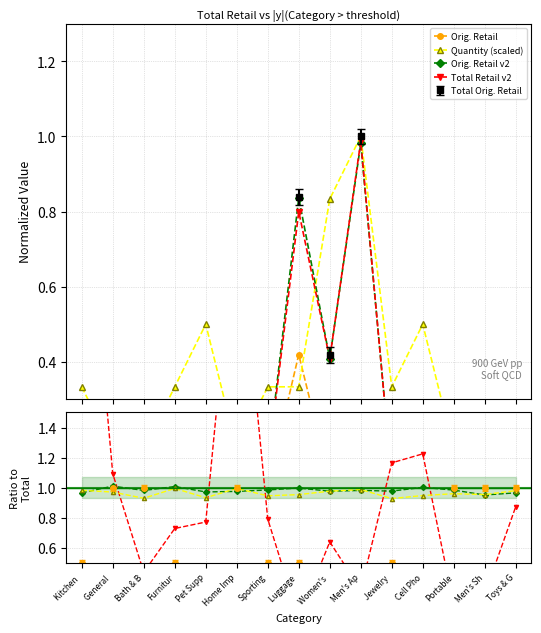

In Quantity, how many points are higher than both neighbors (excluding endpoints)?

3